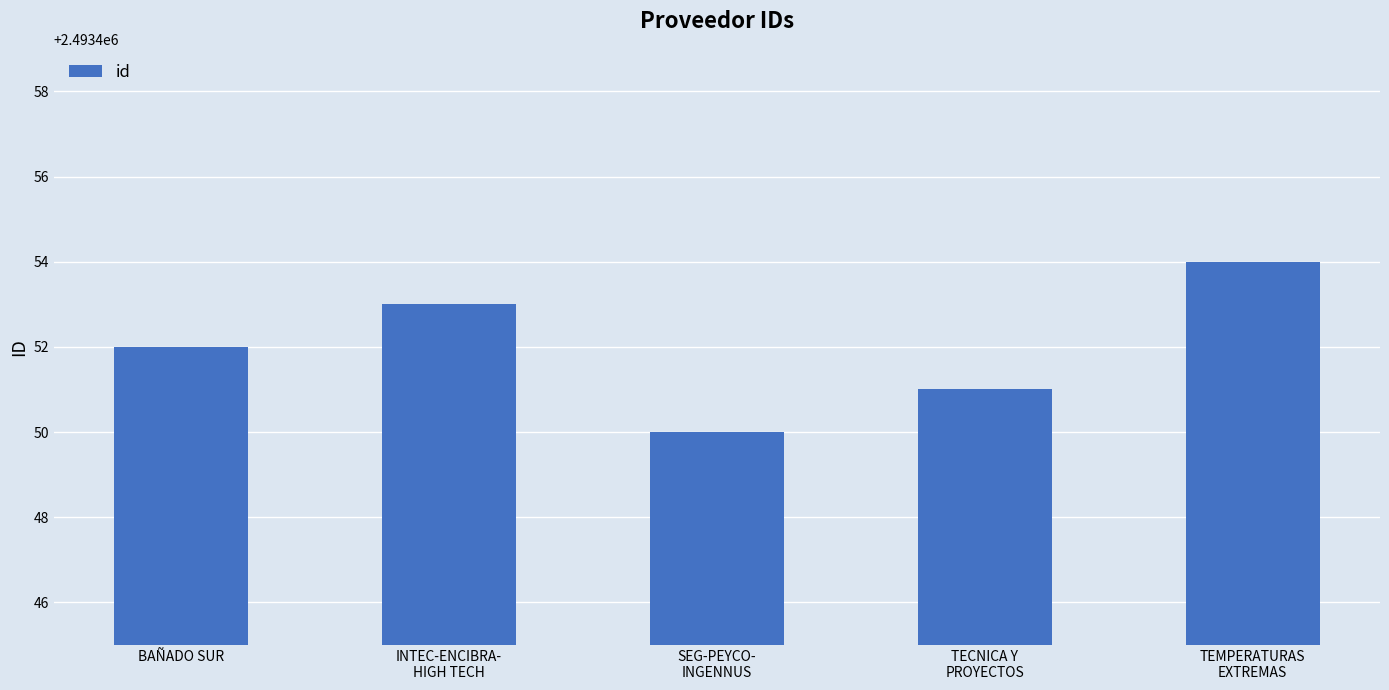

The value at INTEC-ENCIBRA-
HIGH TECH is 2493453. True or false?

True